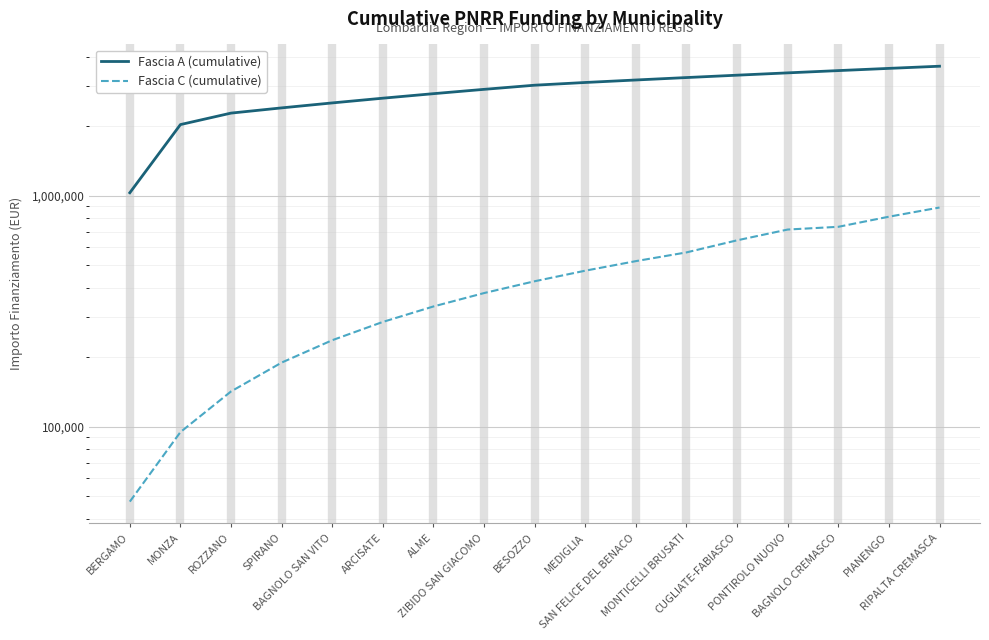

What position from the left is ROZZANO?

3